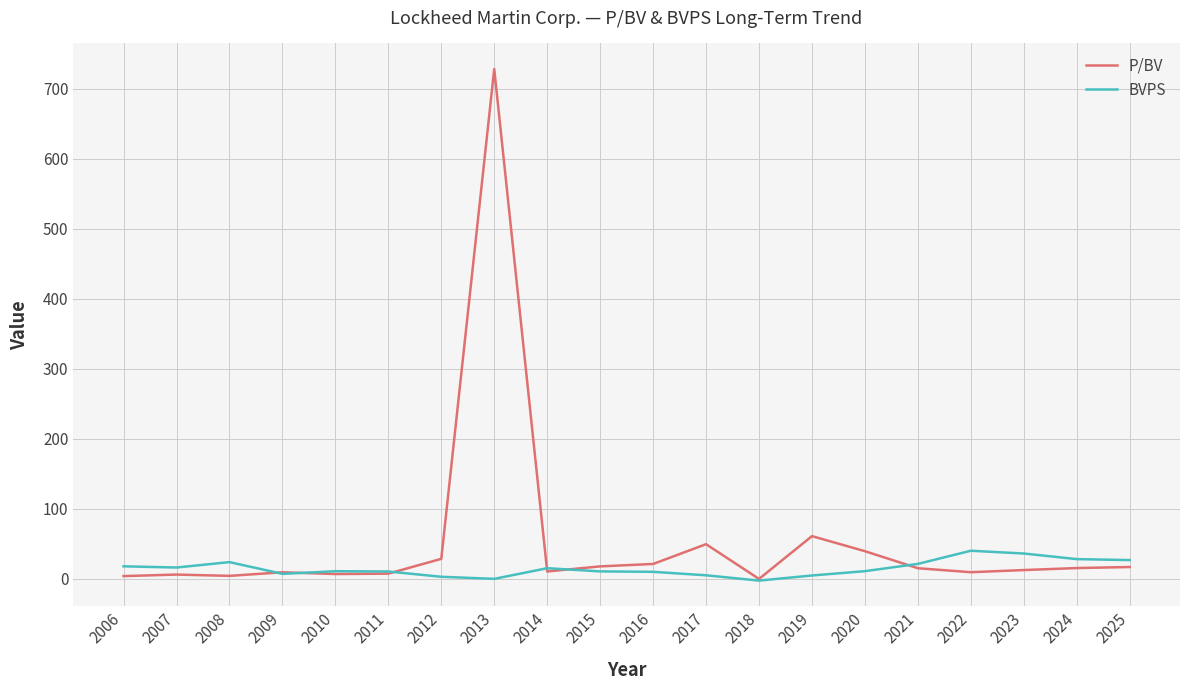

What is the greatest value displayed?

727.9